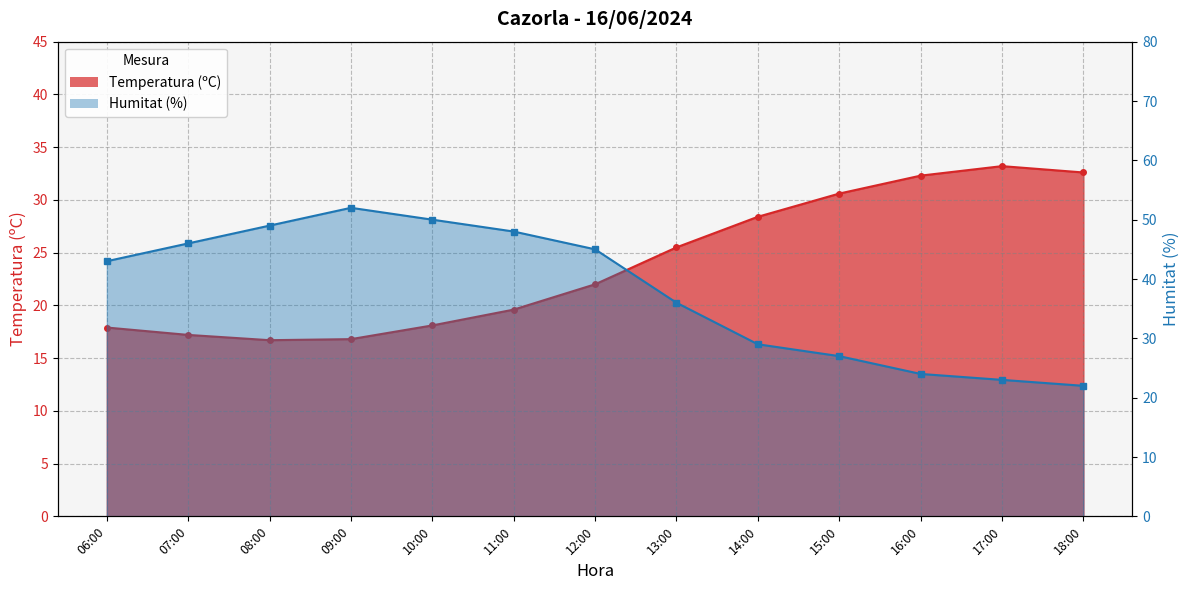

What is the average value of the Humitat (%) series?

38.0